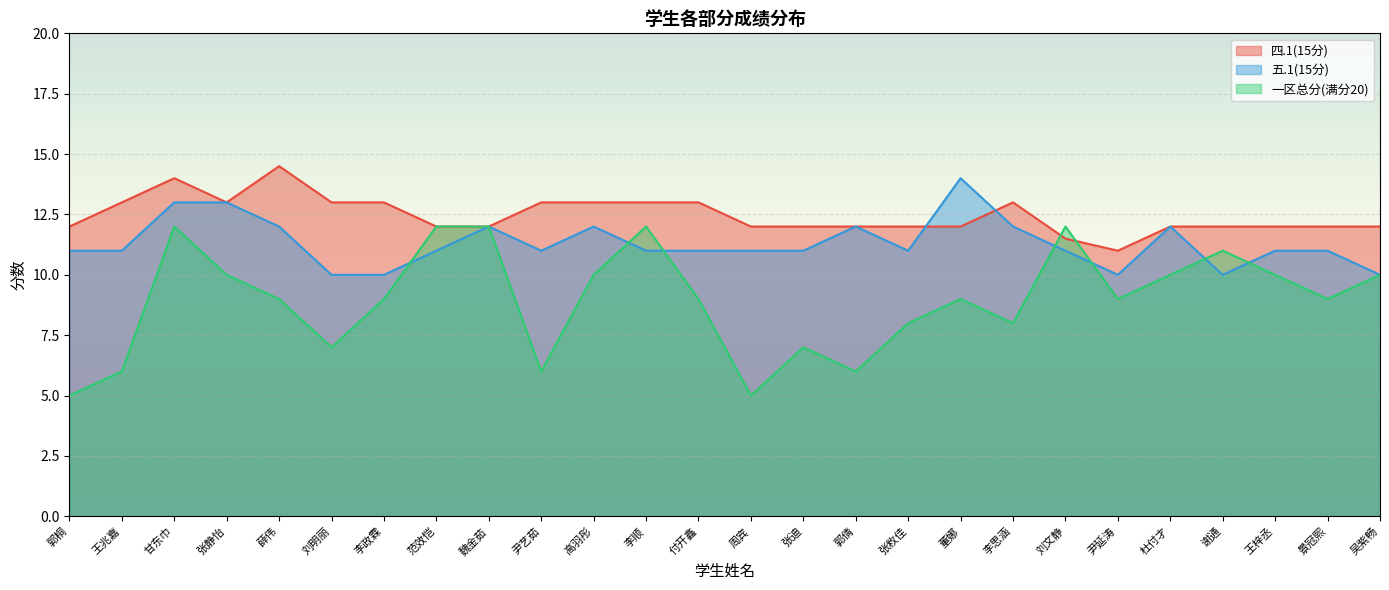

Is it true that 五.1(15分) equals 12.0 at 杜付才?

True